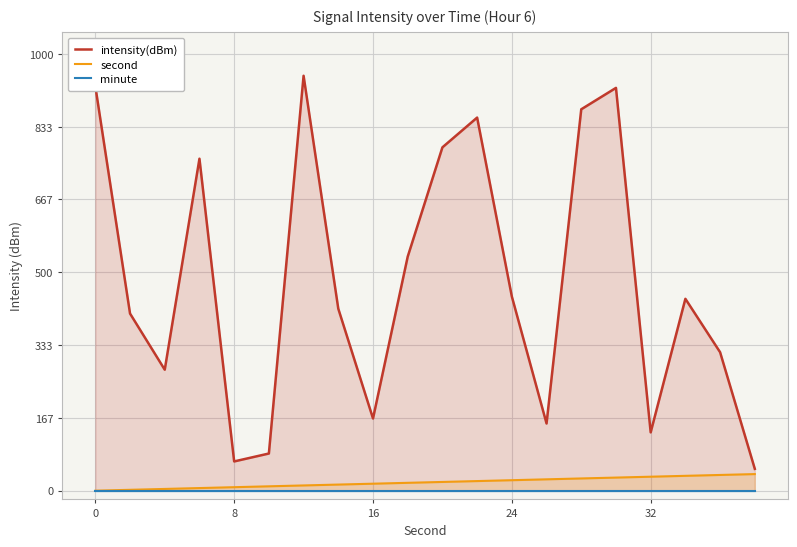

What is the highest value of the second series?

38